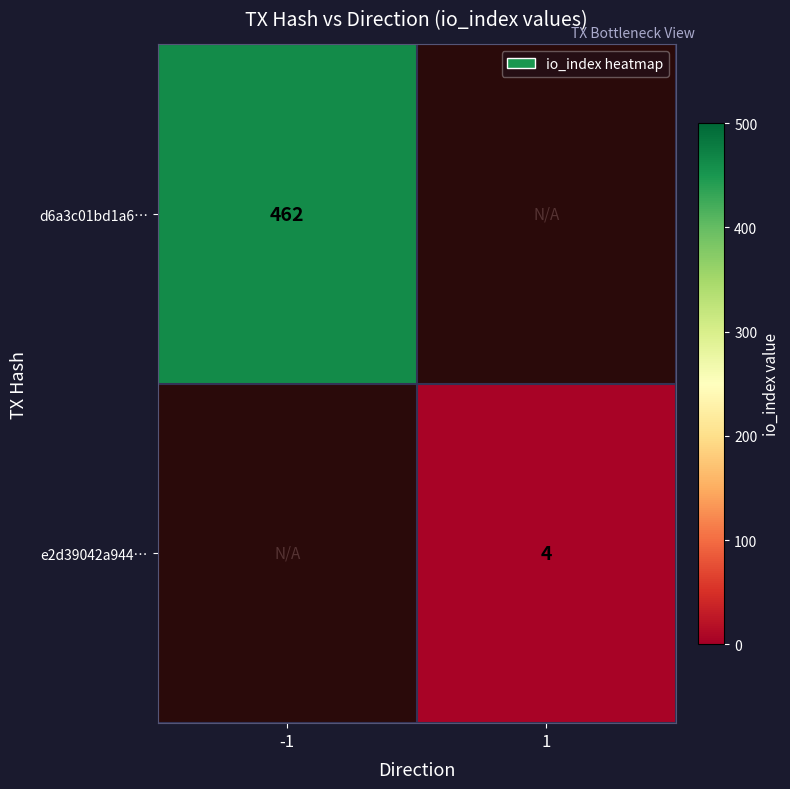

Is the value of d6a3c01bd1a6… at -1 greater than the value of e2d39042a944… at 1?

Yes